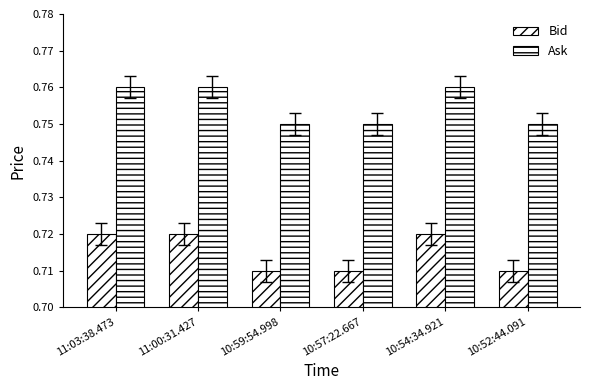

Between 11:00:31.427 and 10:57:22.667, which series saw the biggest shift?

Bid